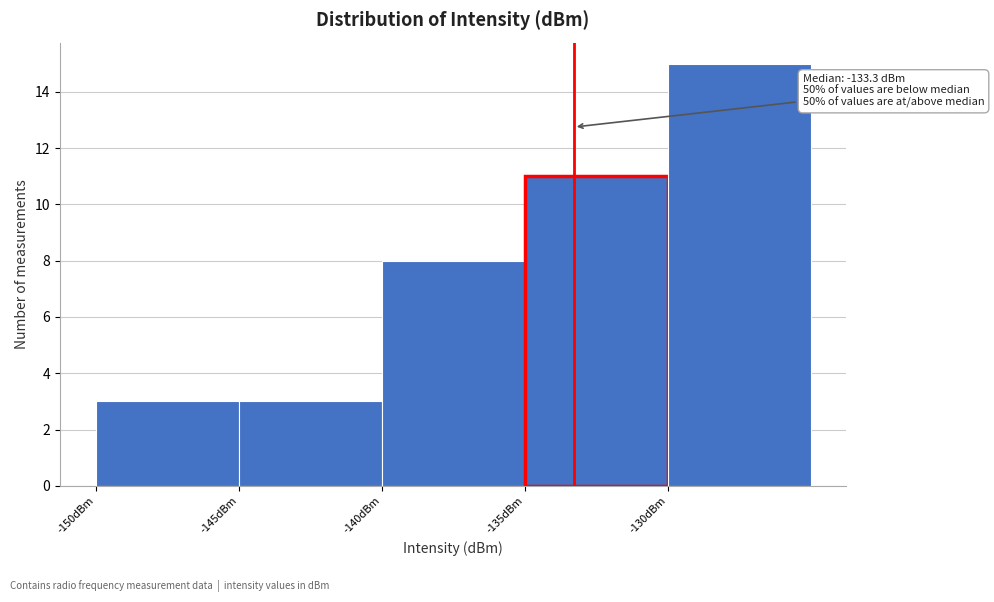

Over which range of the x-axis is the bar tallest?

-130 to -125